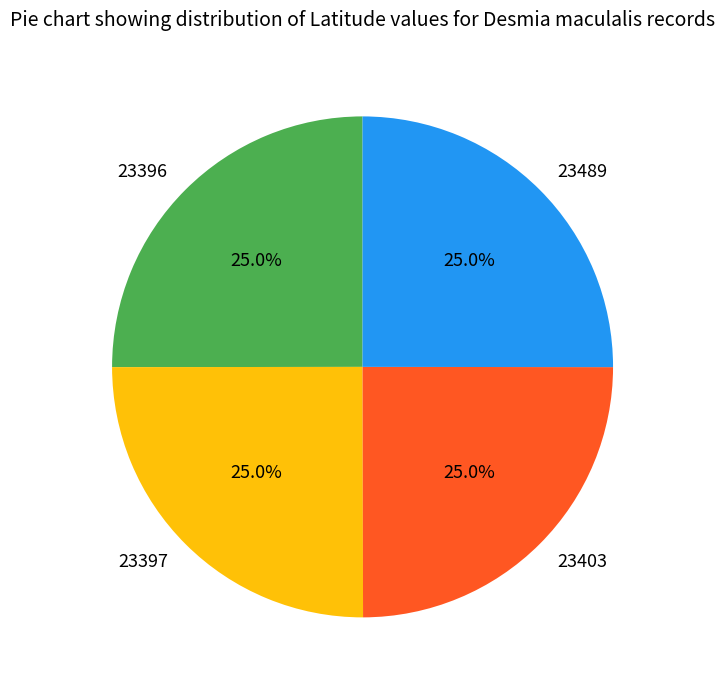

True or false: 23489 accounts for 25% of the total.

True